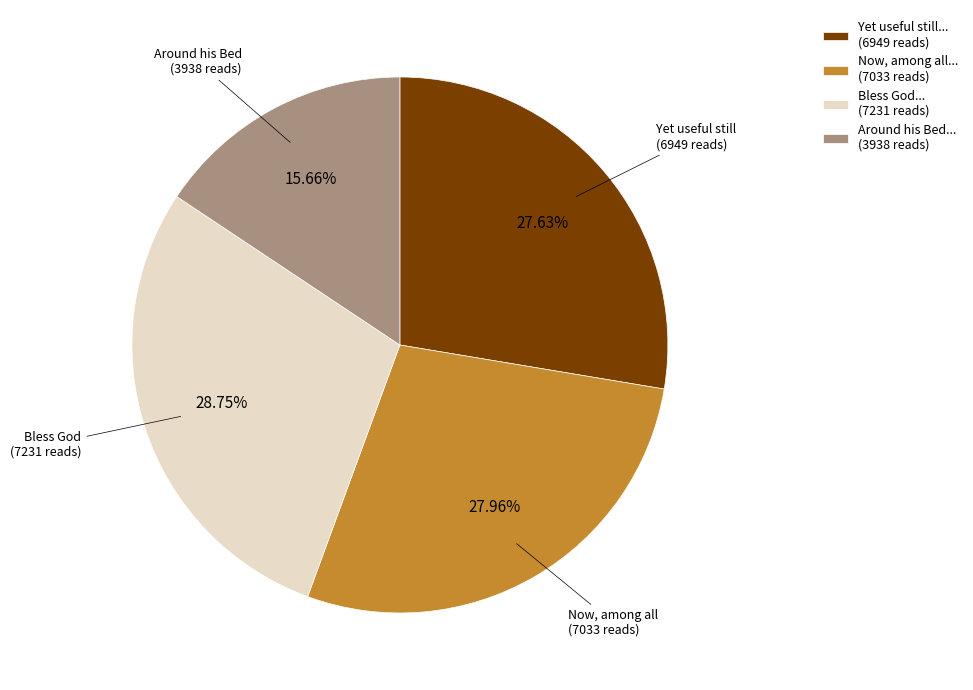

What is the ratio of the value at Now, among all... (7033 reads) to the value at Around his Bed... (3938 reads)?

1.8